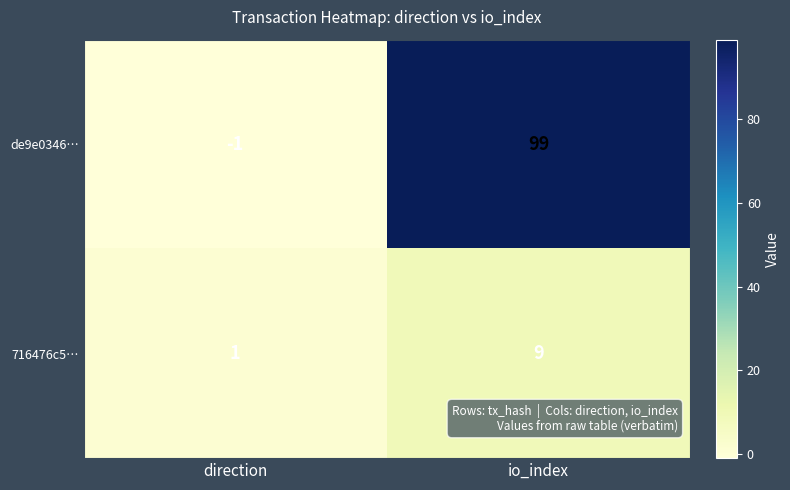

Reading right to left, what are all the values shown in this chart?

de9e0346…: 99	-1
716476c5…: 9	1